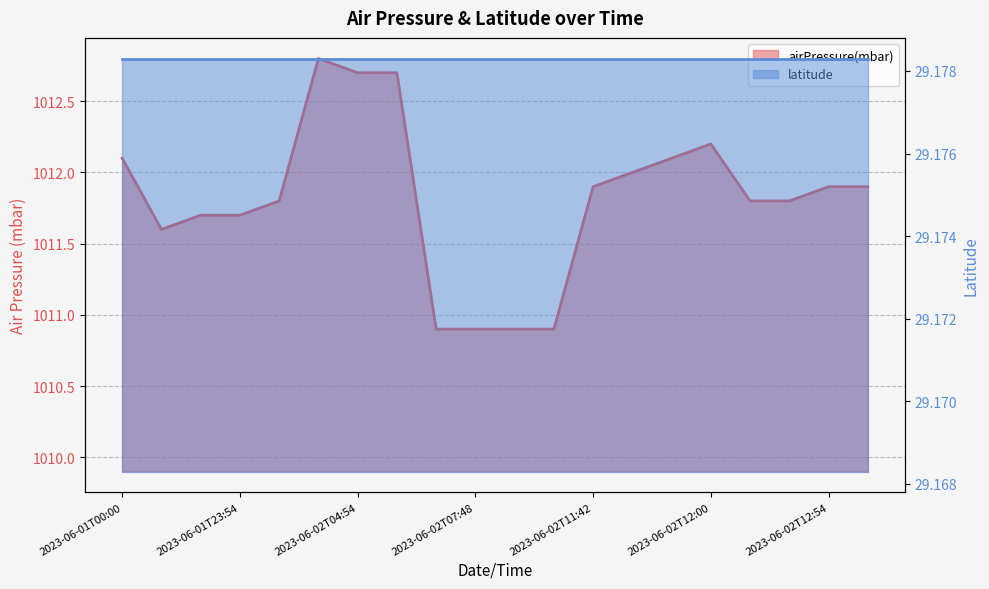

Is it true that the value at 2023-06-02T04:54 is 674.5?

False